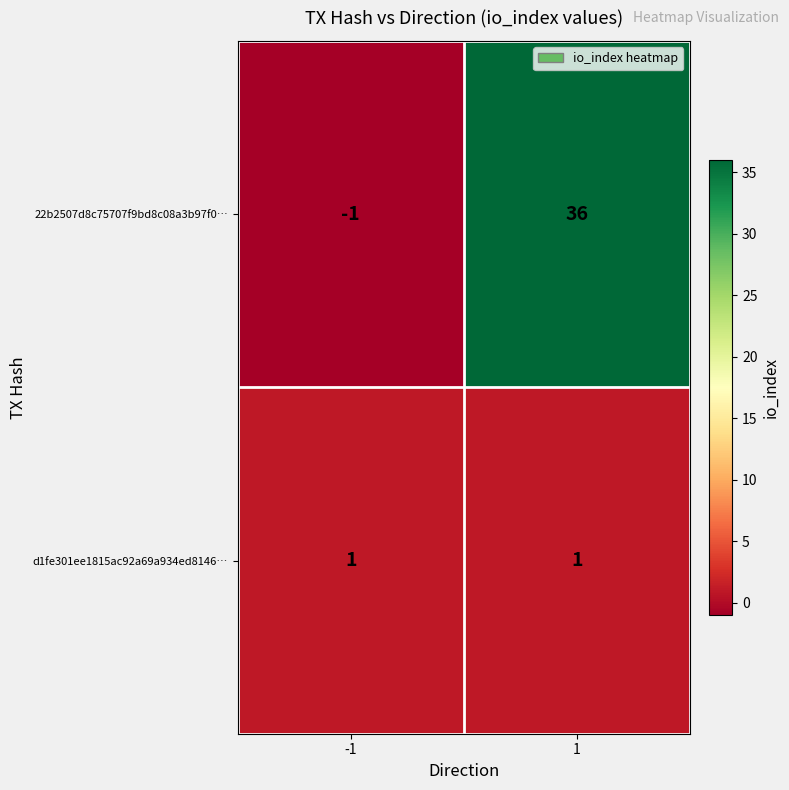

What is the maximum value shown in the chart?

36